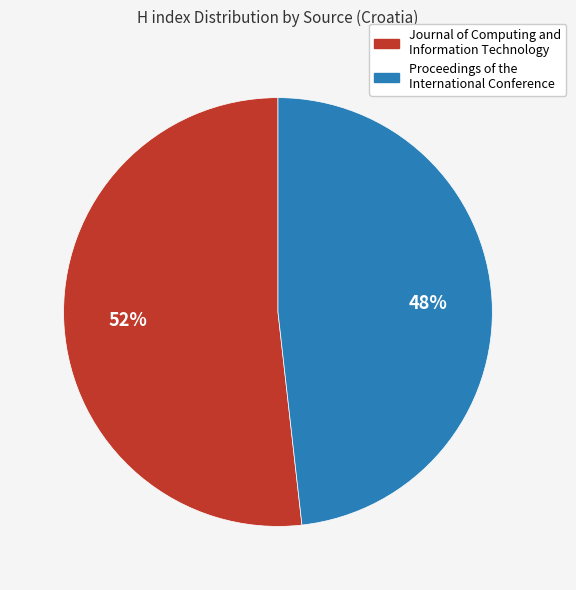

Which has a higher value, Proceedings of the International Conference or Journal of Computing and Information Technology?

Journal of Computing and Information Technology